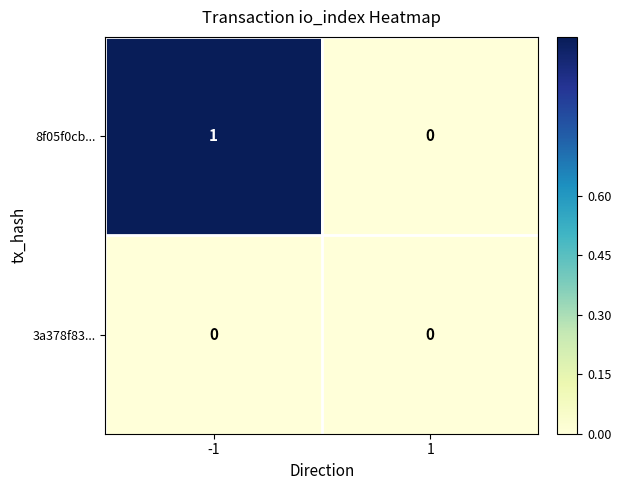

Which series changed the most between -1 and 1?

8f05f0cb...